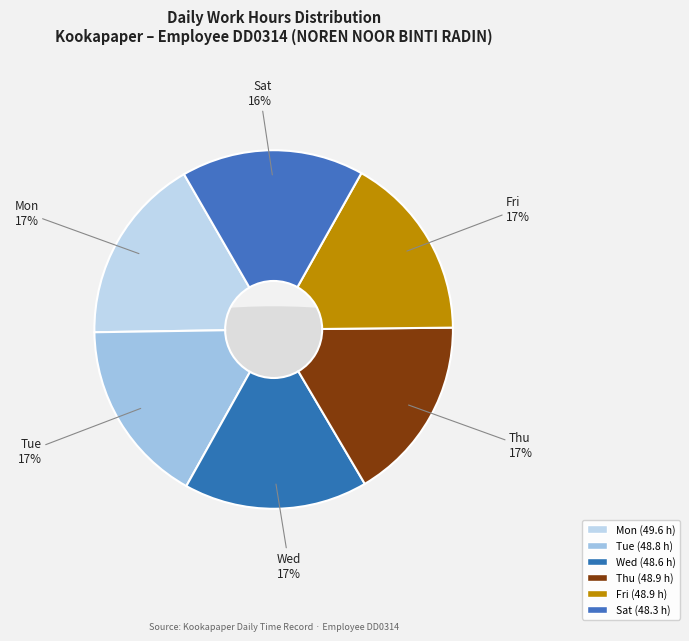

Is there a majority slice in this chart?

No